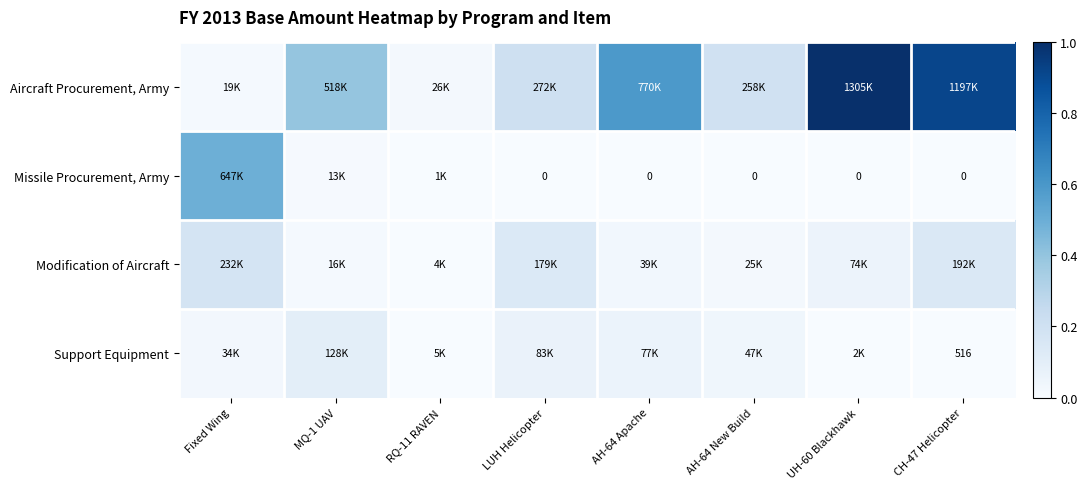

At how many categories does at least one series exceed 0?

8